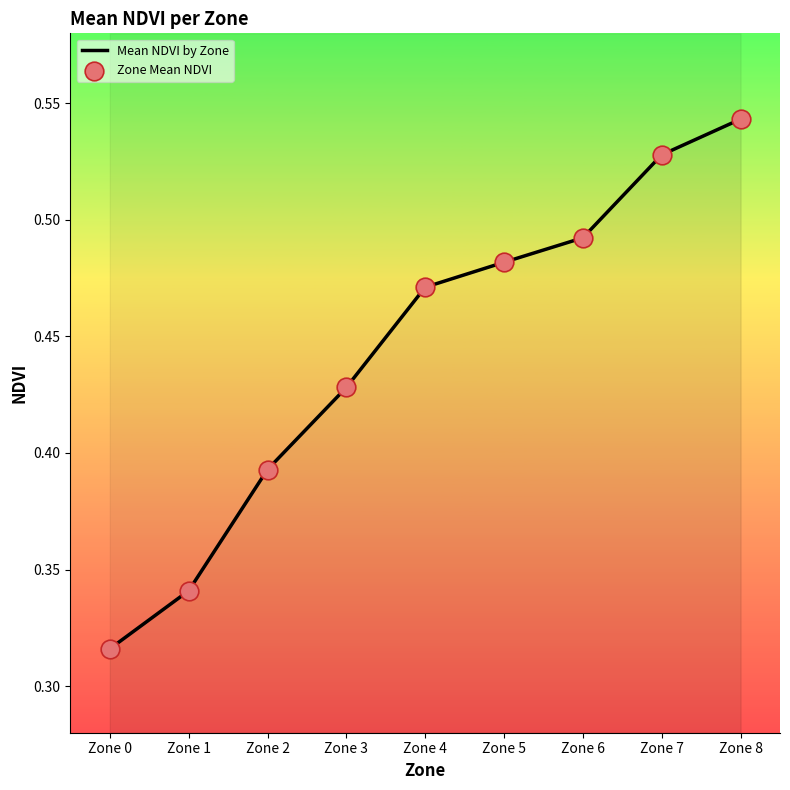

Which series contains the lowest Y value?

Mean NDVI by Zone